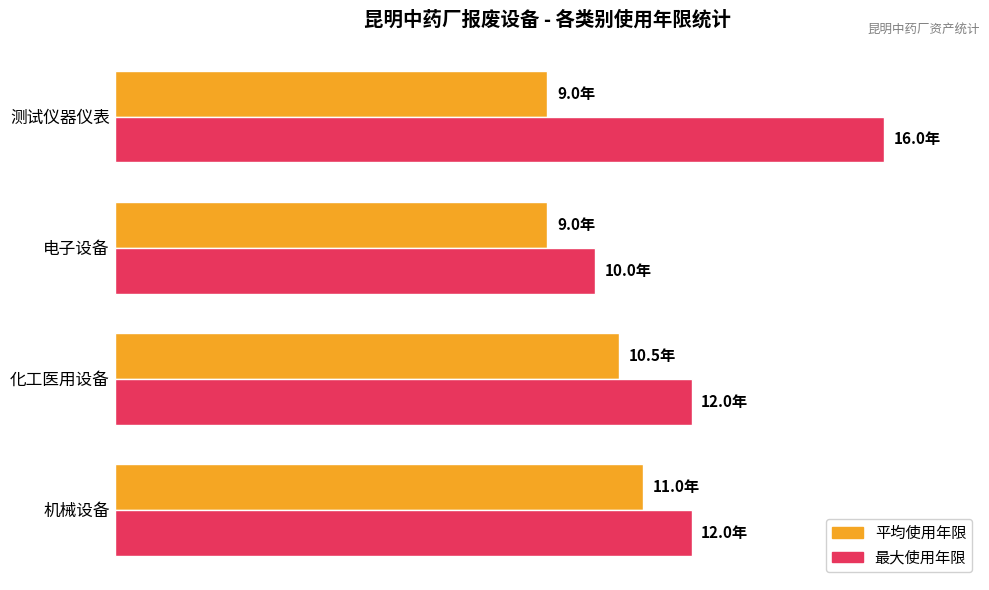

At which category does the chart reach its peak across all series?

测试仪器仪表